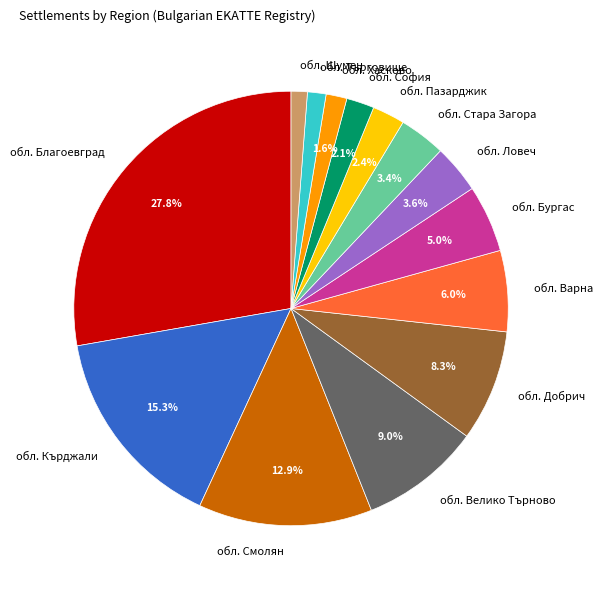

Is it true that обл. Ловеч is 4% of the pie?

True